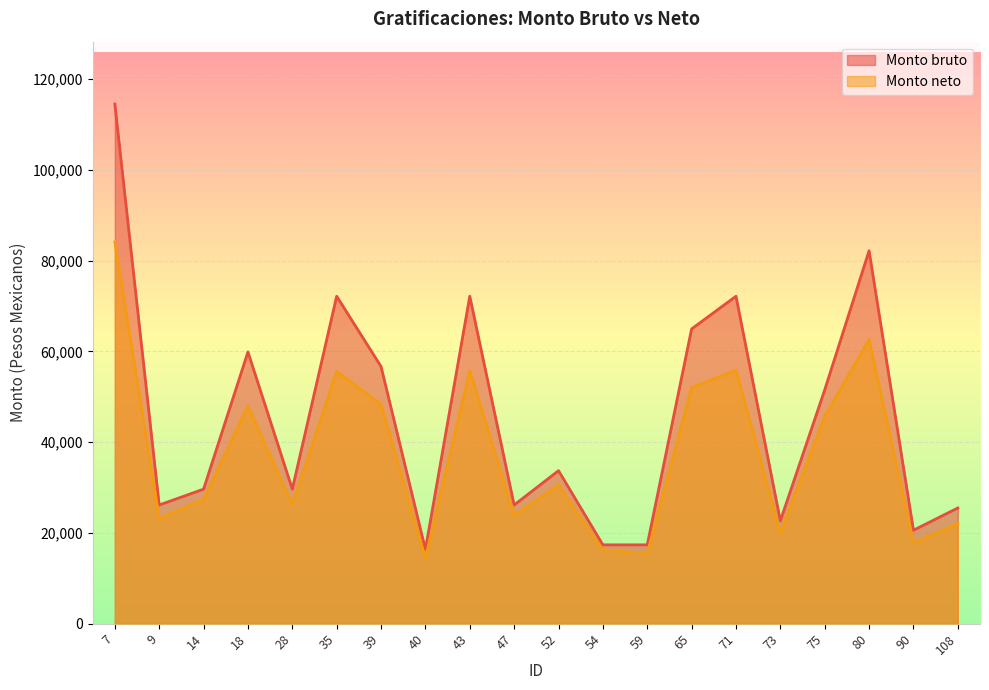

True or false: Monto bruto and Monto neto cross at least once.

False